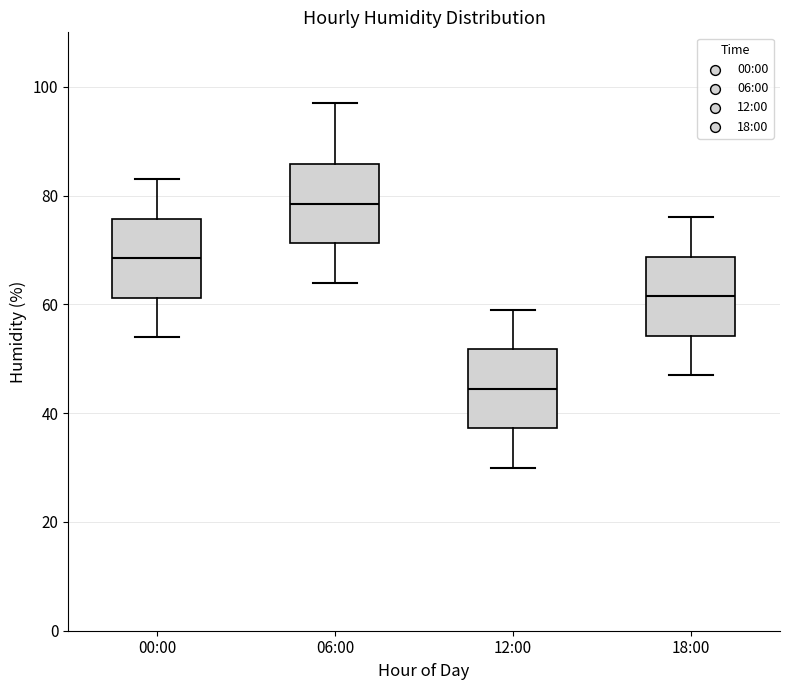

Reading left to right, read every box against the y-axis: the position of its median line, the range the box covers, and the ends of its whiskers. The values are not printed on the chart, so give them approximately, as read against the axis.

00:00: median 68, box 62 to 76, whiskers 54 to 84
06:00: median 78, box 72 to 86, whiskers 64 to 98
12:00: median 44, box 38 to 52, whiskers 30 to 60
18:00: median 62, box 54 to 68, whiskers 48 to 76